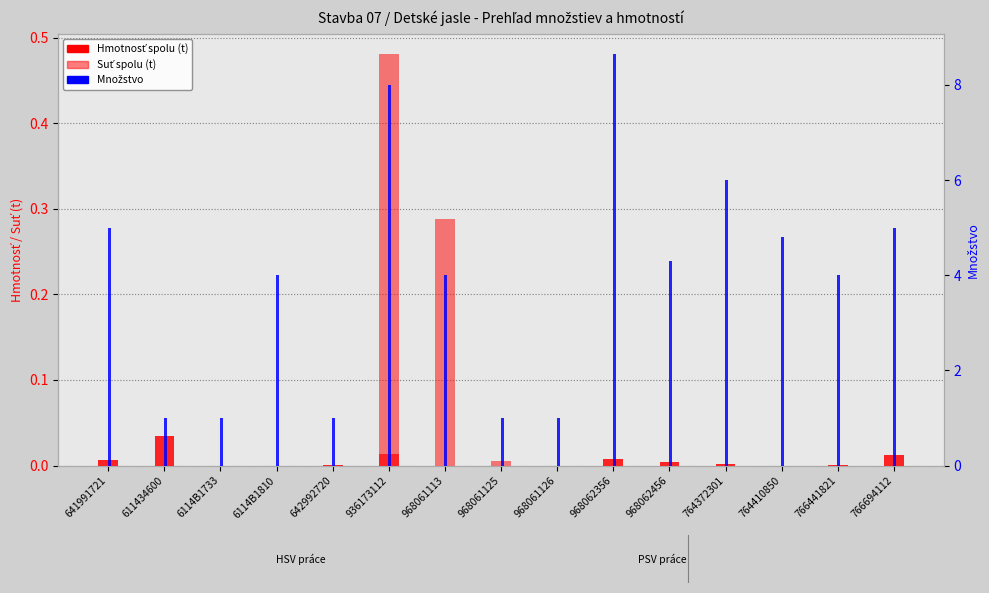

What is the total value across all series at 968062456?

4.3